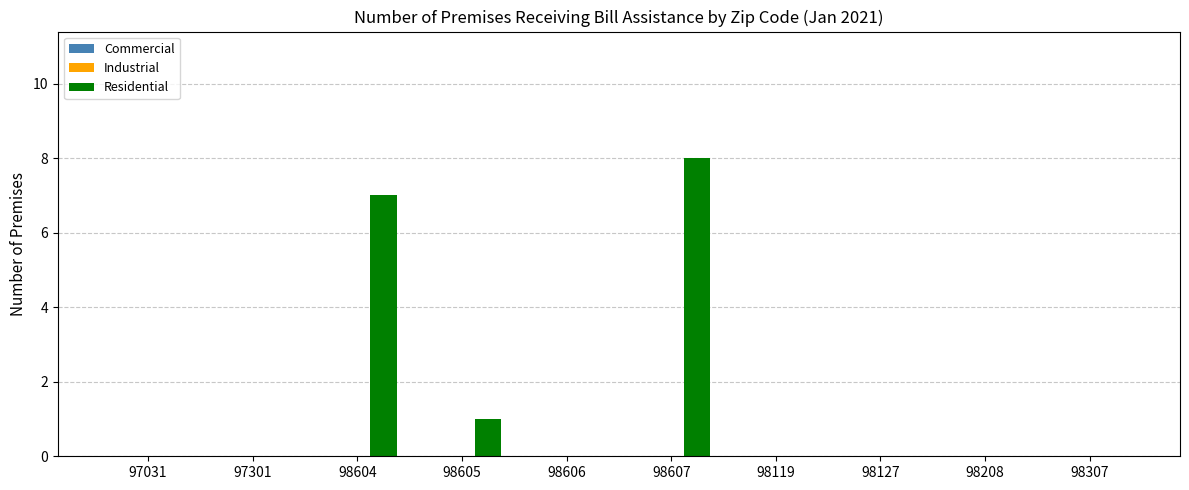

True or false: the data shows -3 at 98208.

False